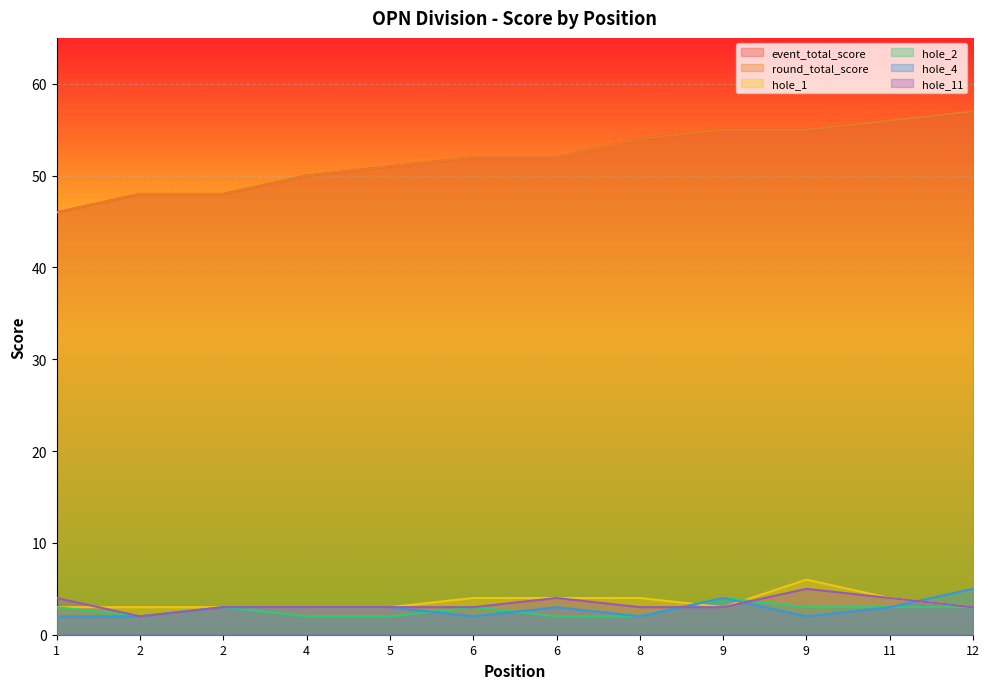

What is the greatest value displayed?

57